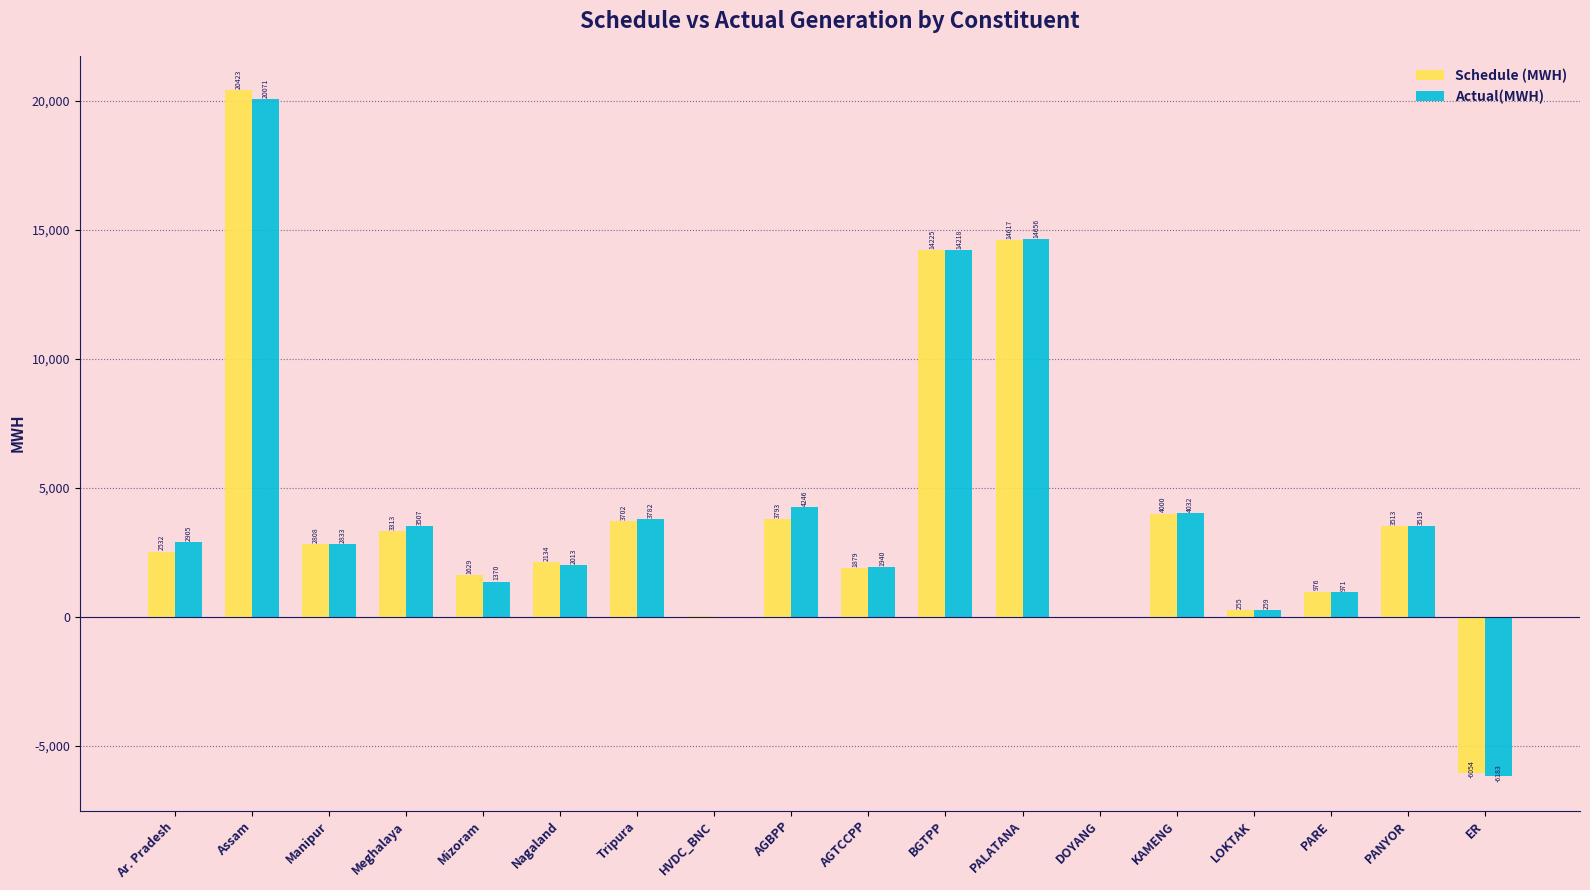

What is the difference between the Actual(MWH) values at PANYOR and KAMENG?

512.6